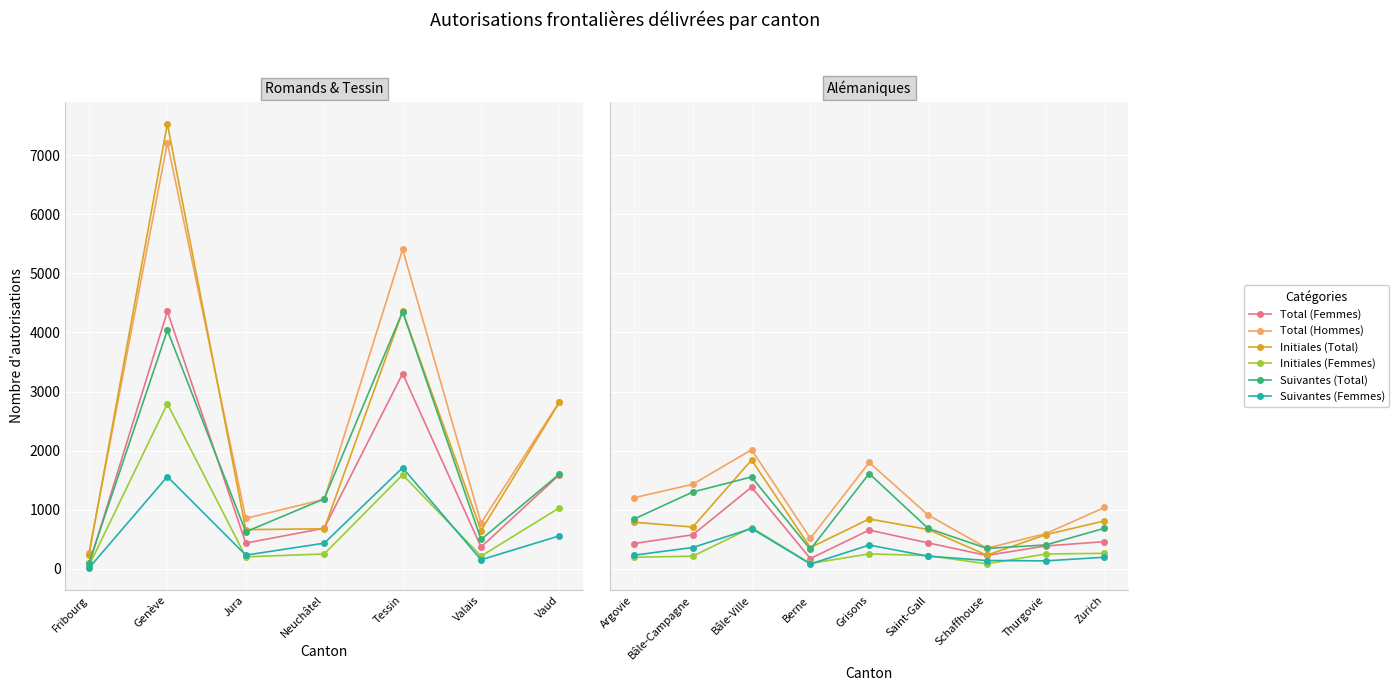

True or false: Initiales (Total) and Initiales (Femmes) intersect in this chart.

False